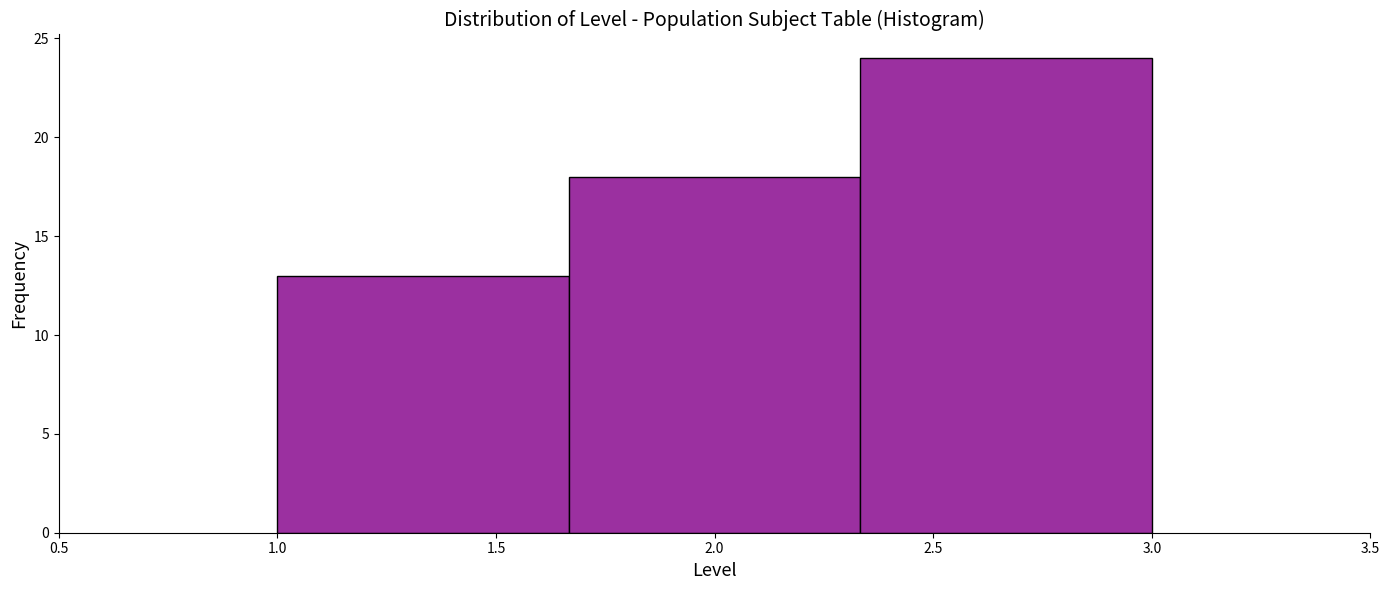

Reading left to right, transcribe this chart: for each bar, give the range it covers on the x-axis and its height. Neither the bar edges nor the heights are printed on the chart, so give them approximately, as read against the axes.

1.00 to 1.65: 13
1.65 to 2.35: 18
2.35 to 3.00: 24